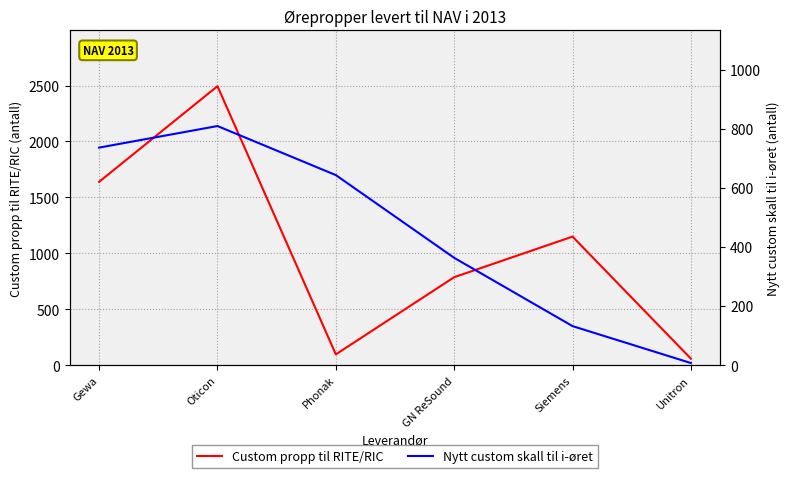

List the series in order of their overall mean, highest first.

Custom propp til RITE/RIC, Nytt custom skall til i-øret